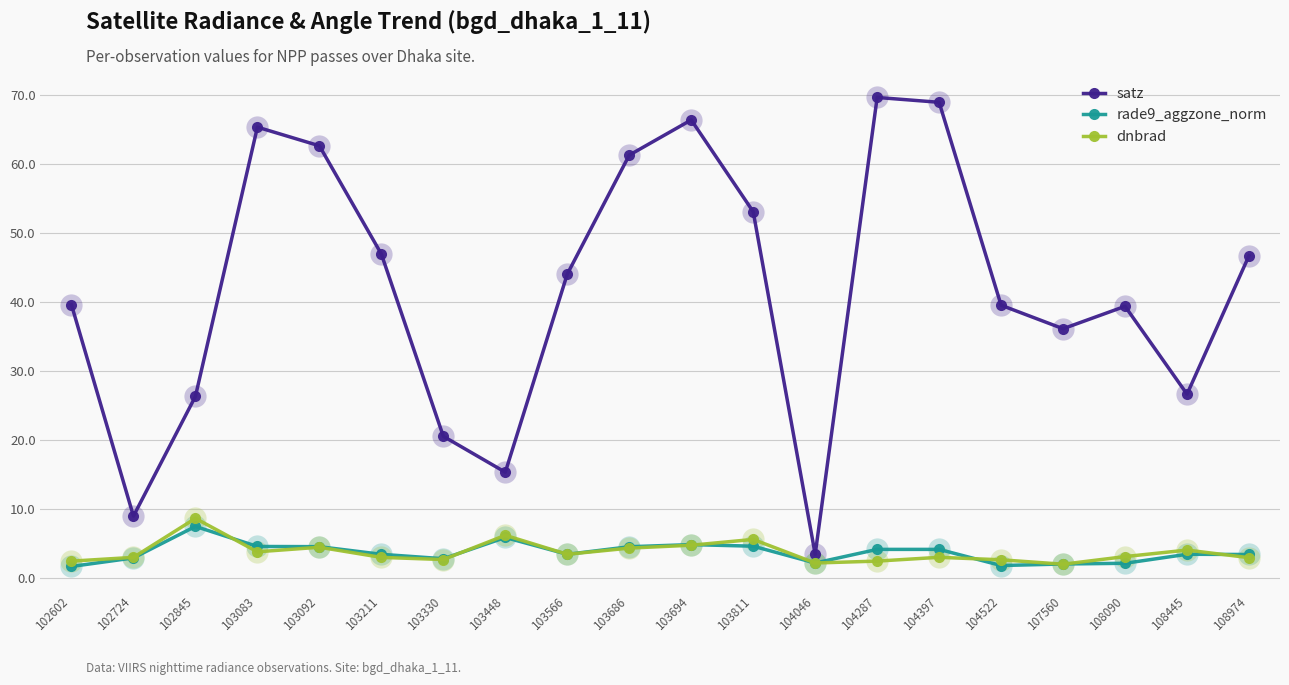

What is the smallest value displayed?

1.7